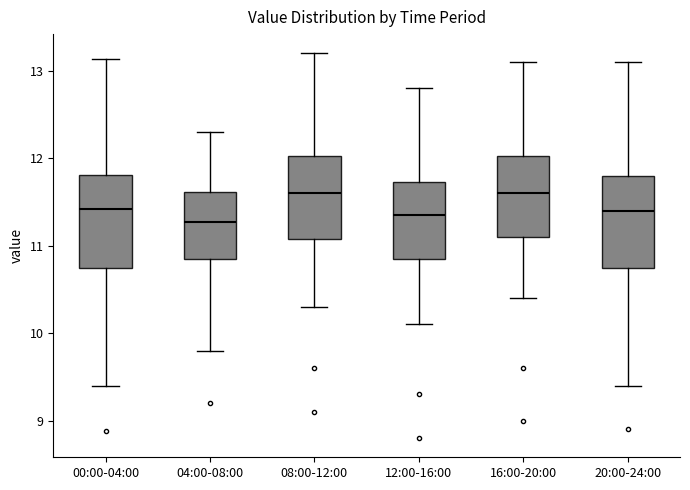

Reading left to right, read every box against the y-axis: the position of its median line, the range the box covers, and the ends of its whiskers. The values are not printed on the chart, so give them approximately, as read against the axis.

00:00-04:00: median 11.4, box 10.7 to 11.8, whiskers 9.4 to 13.1
04:00-08:00: median 11.3, box 10.8 to 11.6, whiskers 9.8 to 12.3
08:00-12:00: median 11.6, box 11.1 to 12.0, whiskers 10.3 to 13.2
12:00-16:00: median 11.4, box 10.9 to 11.7, whiskers 10.1 to 12.8
16:00-20:00: median 11.6, box 11.1 to 12.0, whiskers 10.4 to 13.1
20:00-24:00: median 11.4, box 10.8 to 11.8, whiskers 9.4 to 13.1